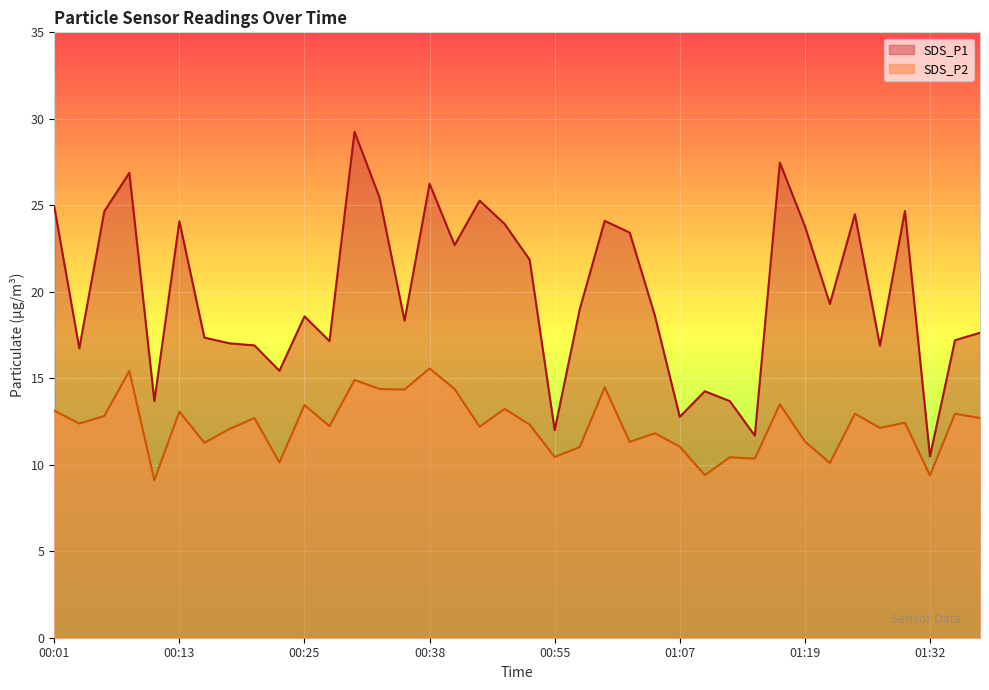

Read the SDS_P2 value at 01:37.

12.7